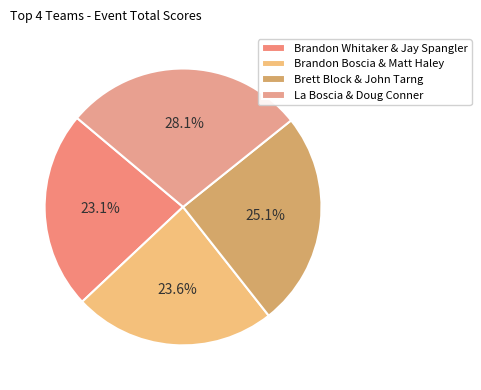

Which category has the smallest portion of the pie?

Brandon Whitaker & Jay Spangler